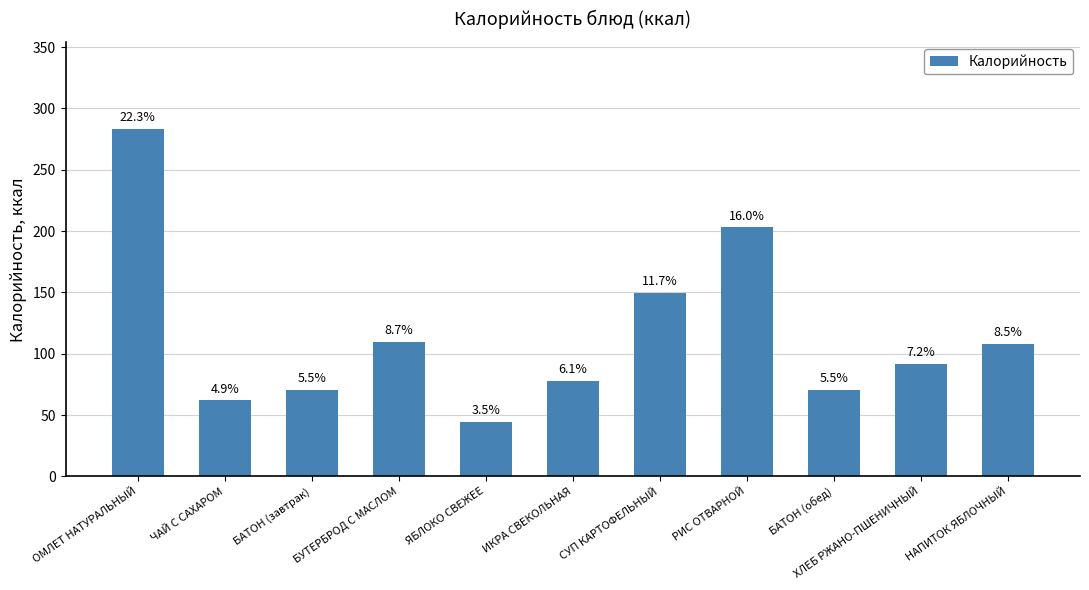

Does the chart contain stacked bars?

No